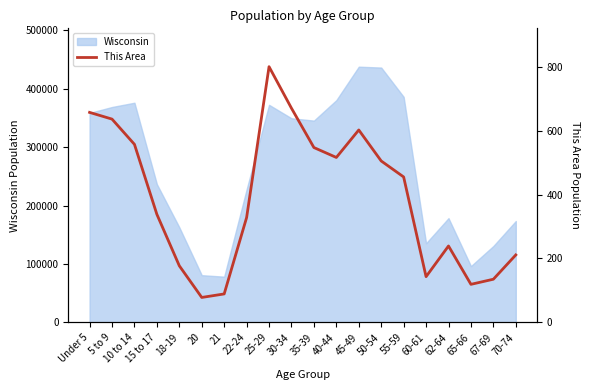

What is the label of the 3rd point from the right?

65-66